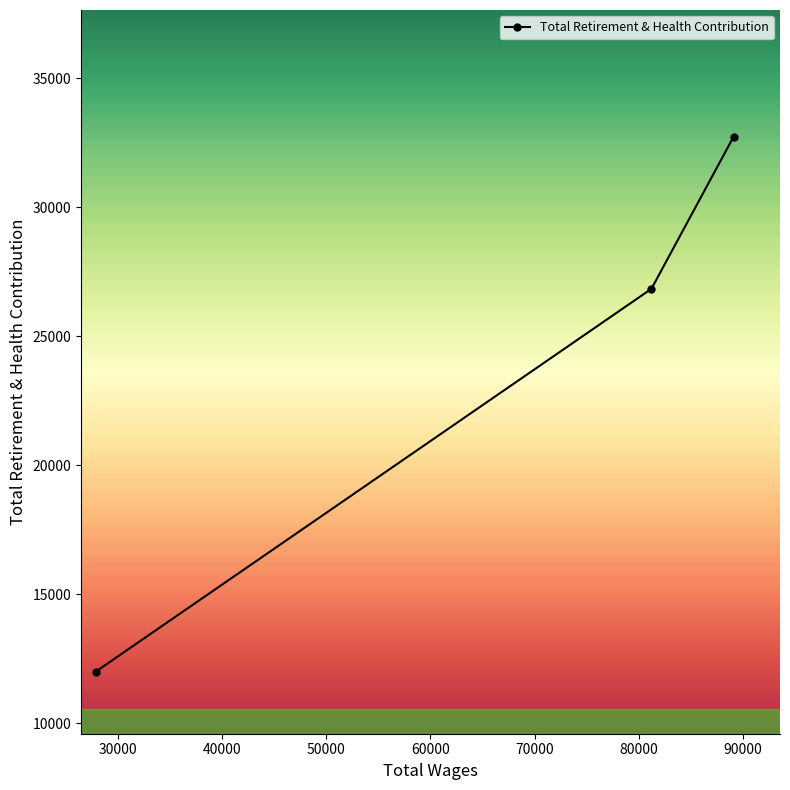

What is the value of the 2nd point from the left?

26839